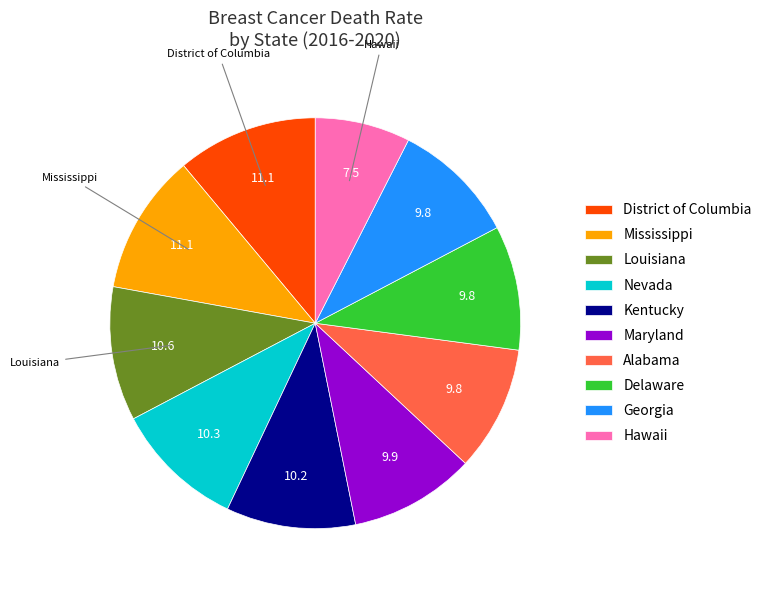

Count the number of slices in the pie.

10